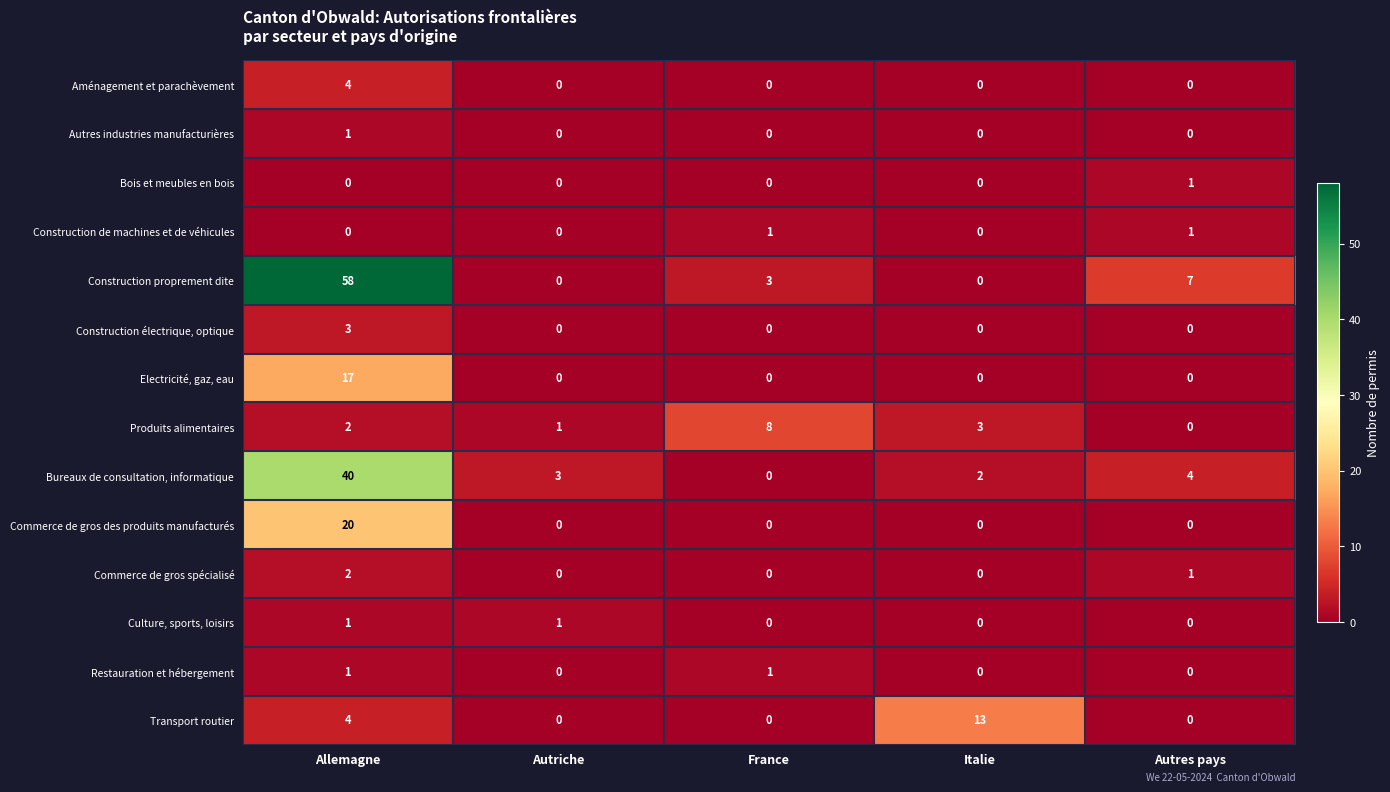

How many Bois et meubles en bois values are between 0 and 1?

5